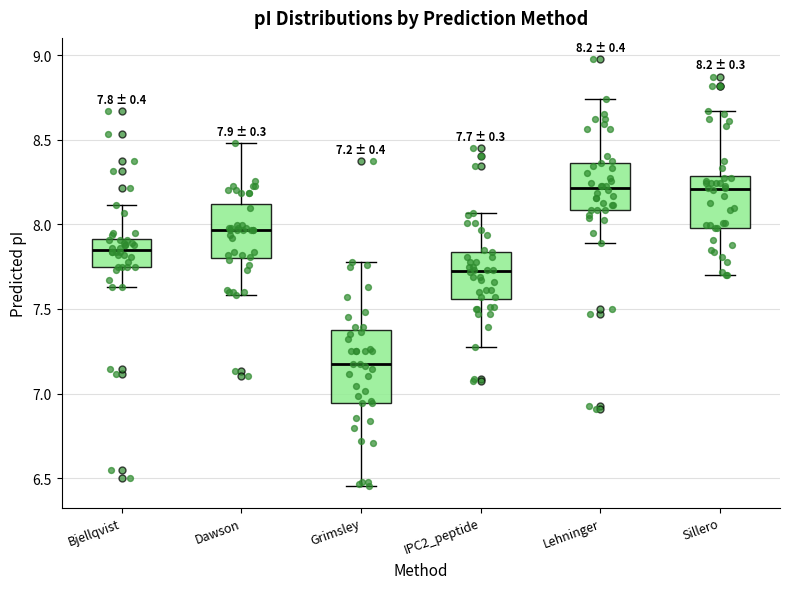

Which box is the tallest, from its lower edge to its upper edge?

Grimsley